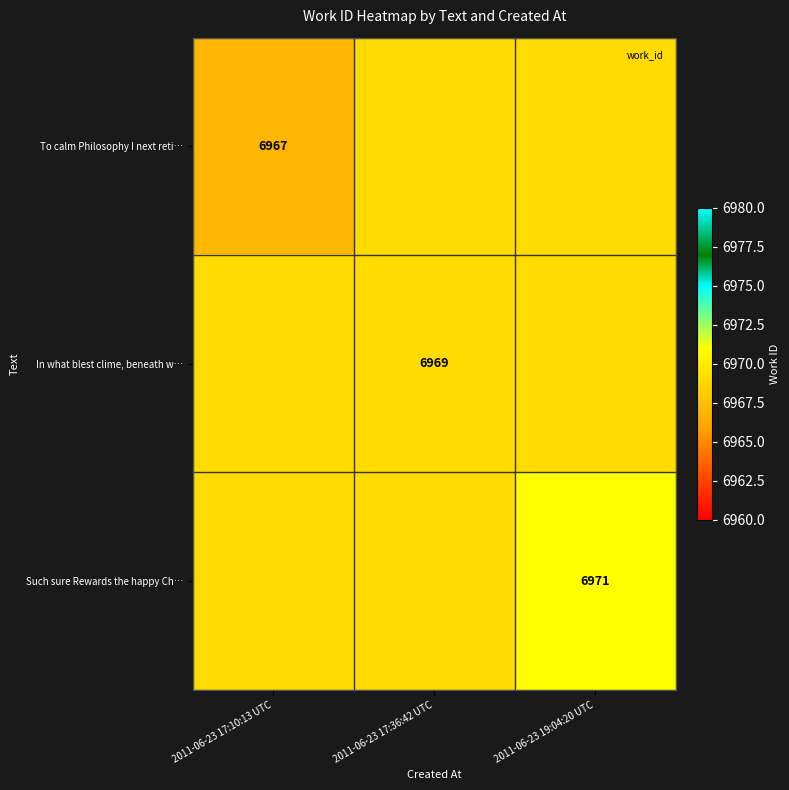

The In what blest clime, beneath w… series shows 10743 at 2011-06-23 17:36:42 UTC. True or false?

False